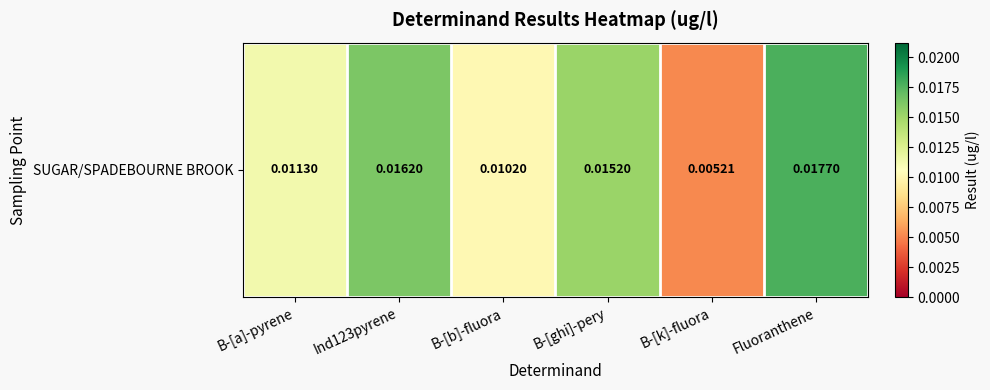

List the labels in order of value, smallest first.

B-[k]-fluora, B-[b]-fluora, B-[a]-pyrene, B-[ghi]-pery, Ind123pyrene, Fluoranthene